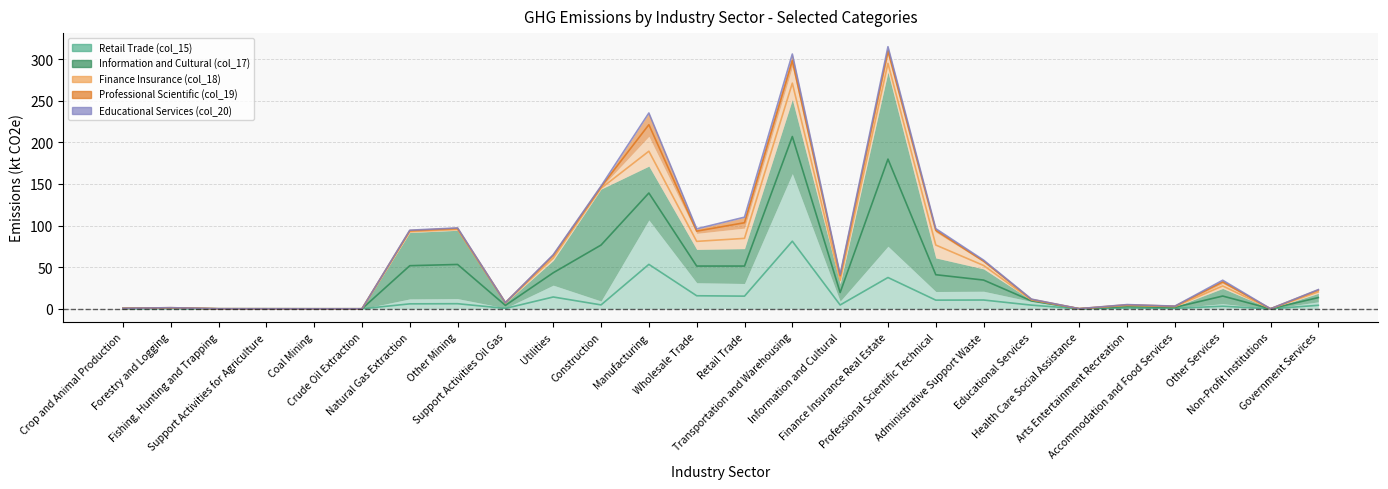

What position from the right is Professional Scientific Technical?

9